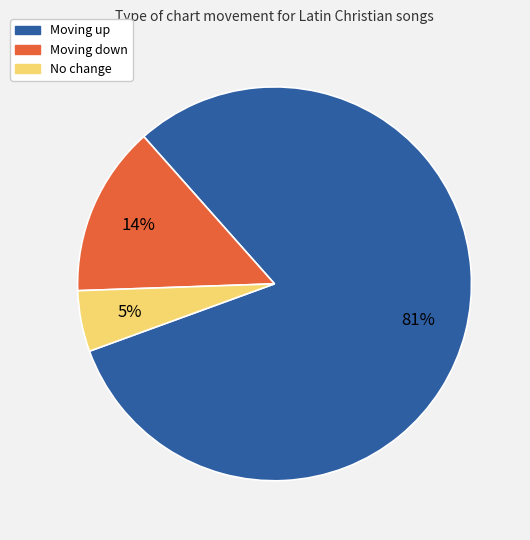

Does any single category account for the majority?

Yes